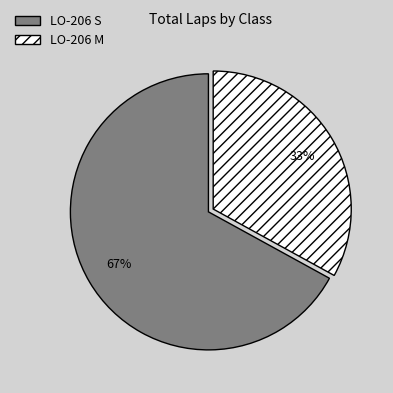

The LO-206 M slice represents 33% of the pie. True or false?

True